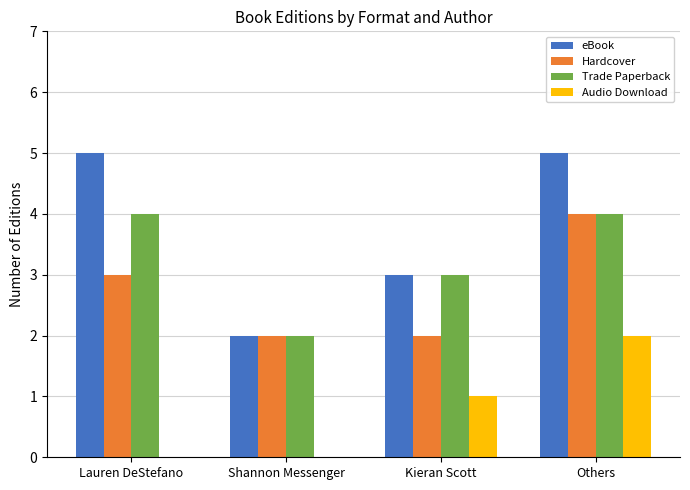

At which label does Hardcover reach its peak?

Others